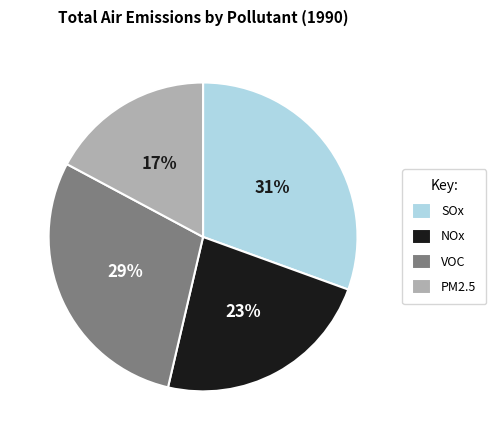

True or false: SOx accounts for 38% of the total.

False